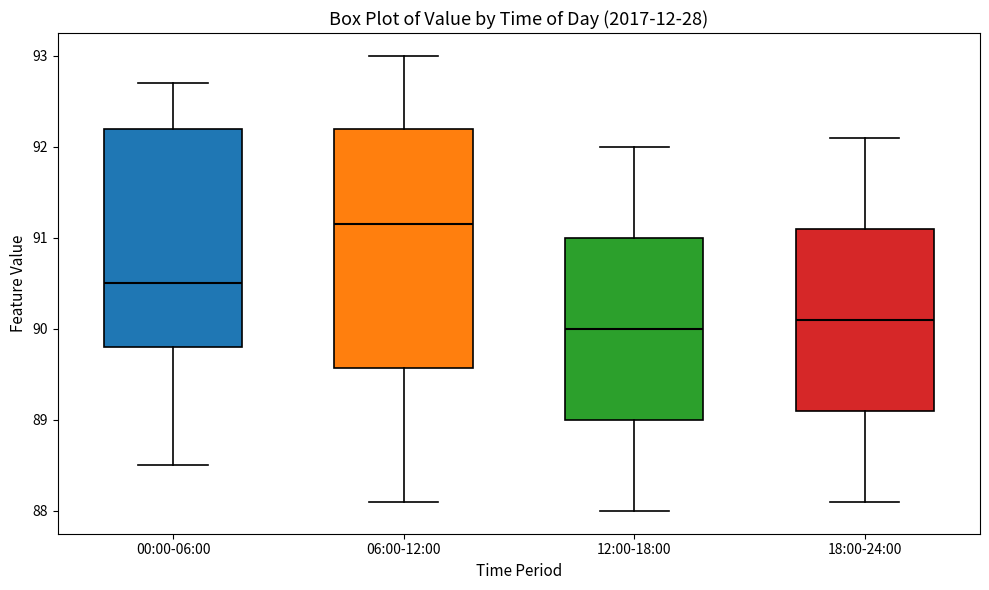

Where does the lower whisker of the box for 18:00-24:00 end on the y-axis? The values are not printed on the chart, so give them approximately, as read against the axis.

88.1